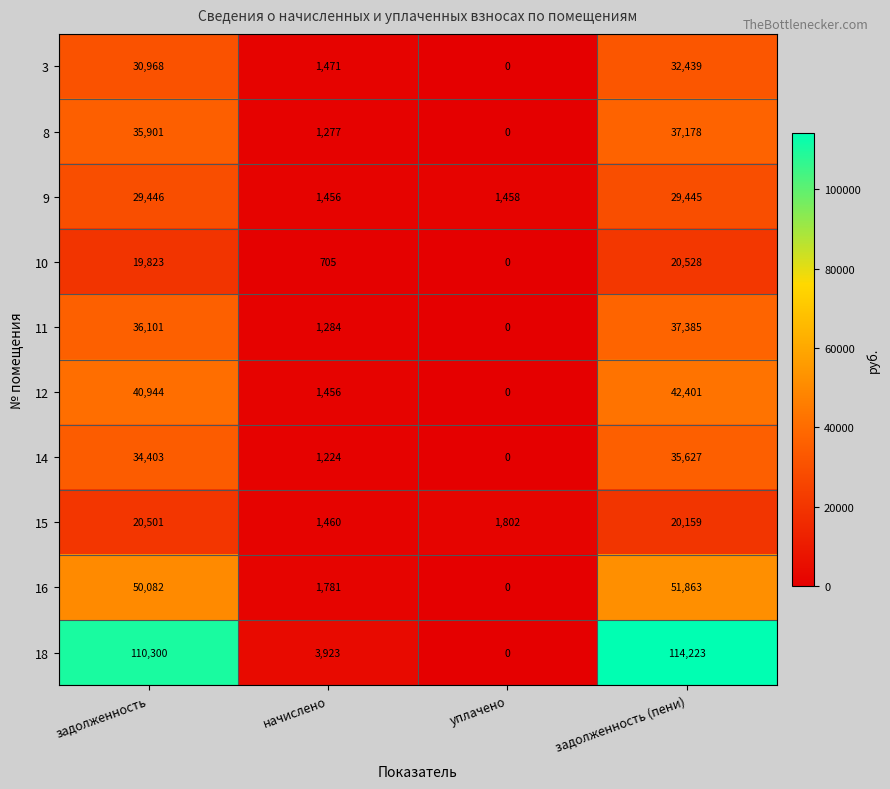

What is the difference between the maximum and second lowest values in the 8 series?

35901